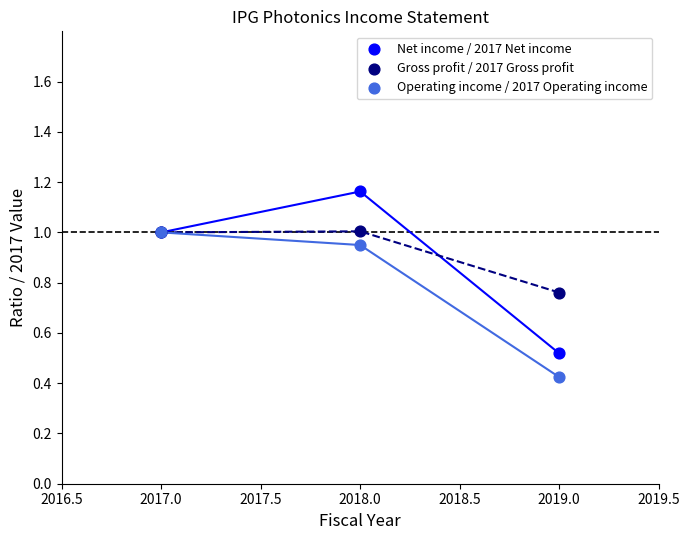

Which series contains the lowest Y value?

Operating income / 2017 Operating income